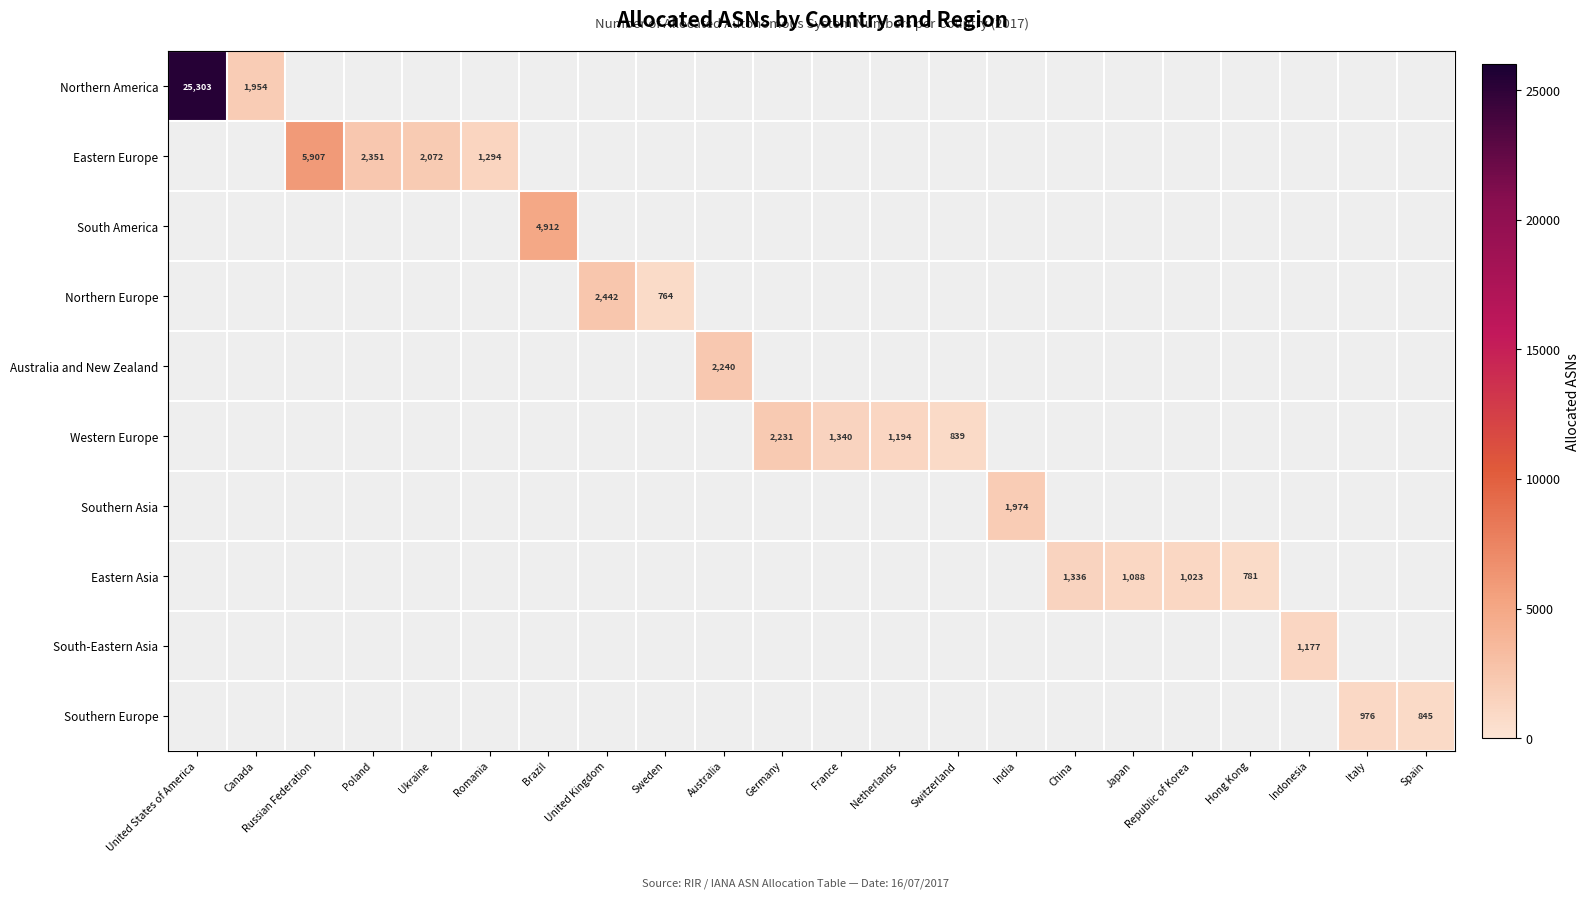

Which series has the largest range (max minus min)?

Northern America